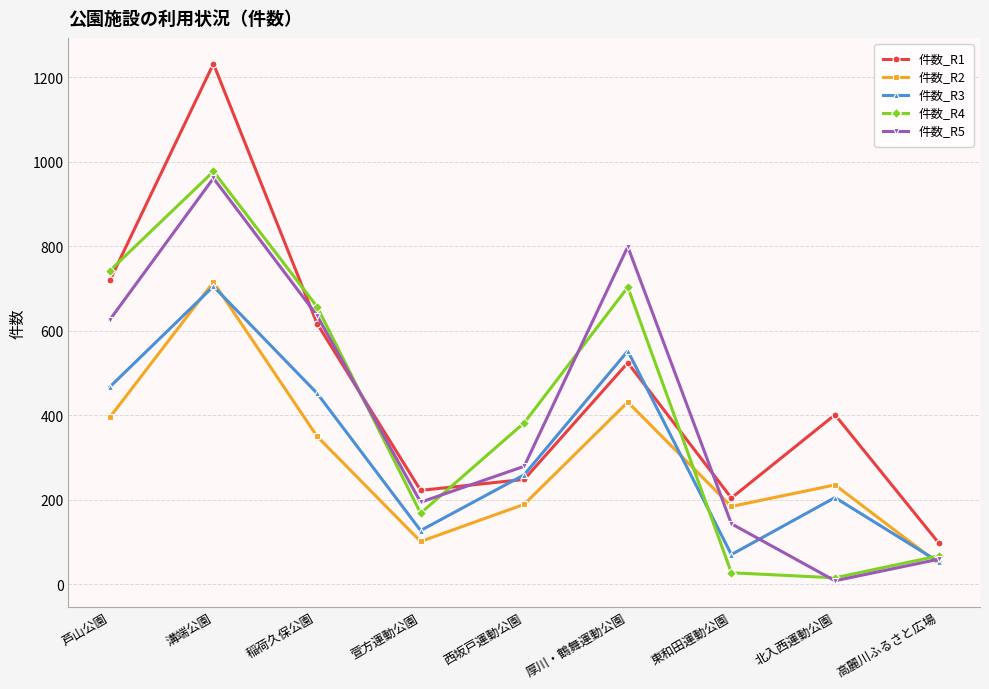

What is the sum of the 件数_R2 values at 西坂戸運動公園 and 稲荷久保公園?

539